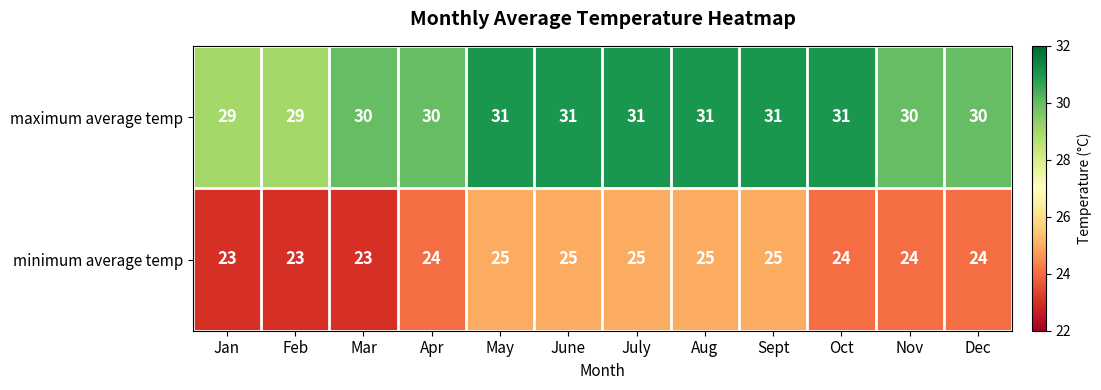

Reading left to right, extract all data points from this chart.

maximum average temp: 29	29	30	30	31	31	31	31	31	31	30	30
minimum average temp: 23	23	23	24	25	25	25	25	25	24	24	24